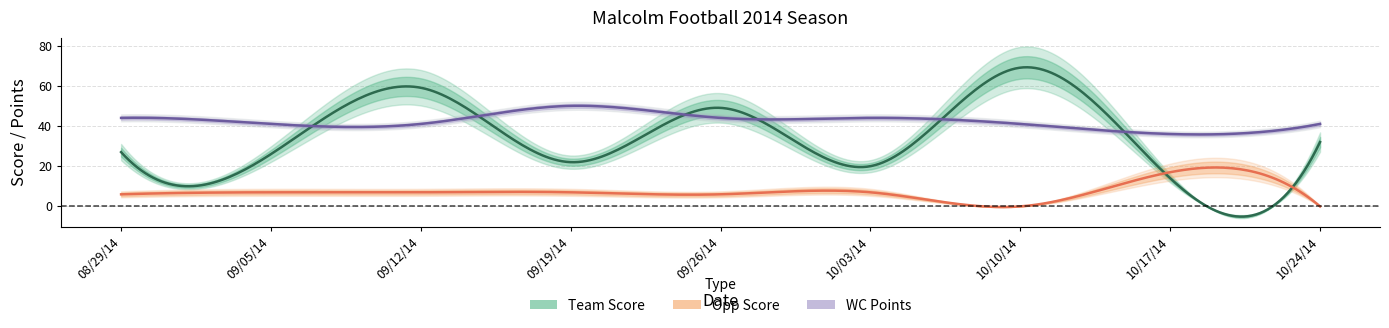

Reading right to left, what are all the values shown in this chart?

Team Score: 10/24/14=32	10/17/14=14	10/10/14=69	10/03/14=20	09/26/14=49	09/19/14=22	09/12/14=59	09/05/14=26	08/29/14=27
Opp Score: 10/24/14=0	10/17/14=17	10/10/14=0	10/03/14=7	09/26/14=6	09/19/14=7	09/12/14=7	09/05/14=7	08/29/14=6
WC Points: 10/24/14=41	10/17/14=36	10/10/14=41	10/03/14=44	09/26/14=44	09/19/14=50	09/12/14=41	09/05/14=41	08/29/14=44